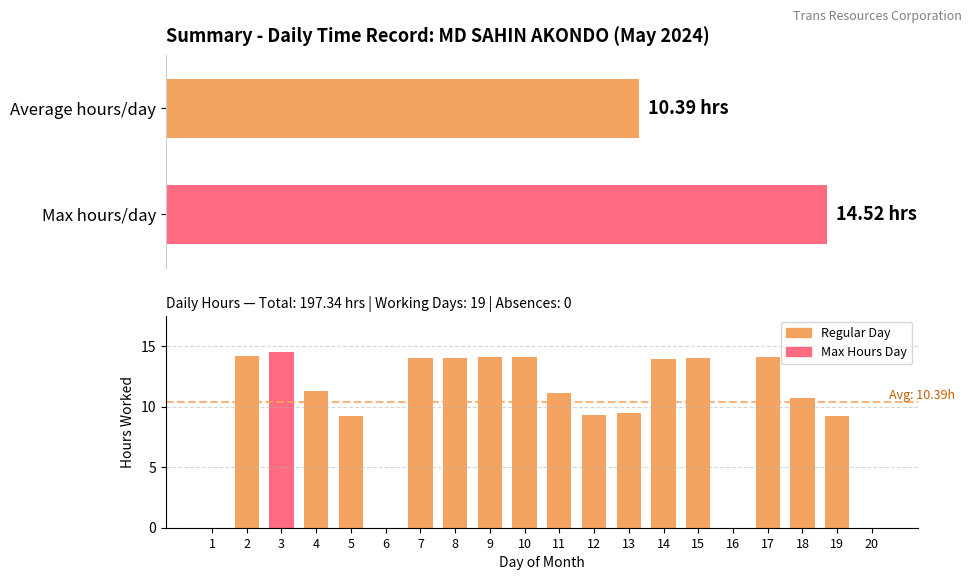

What is the greatest value displayed?

14.5